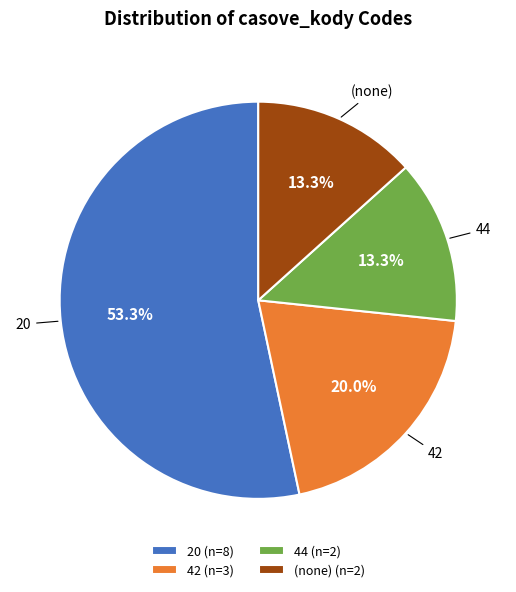

Does 20 (n=8) account for over 50% of the chart?

Yes